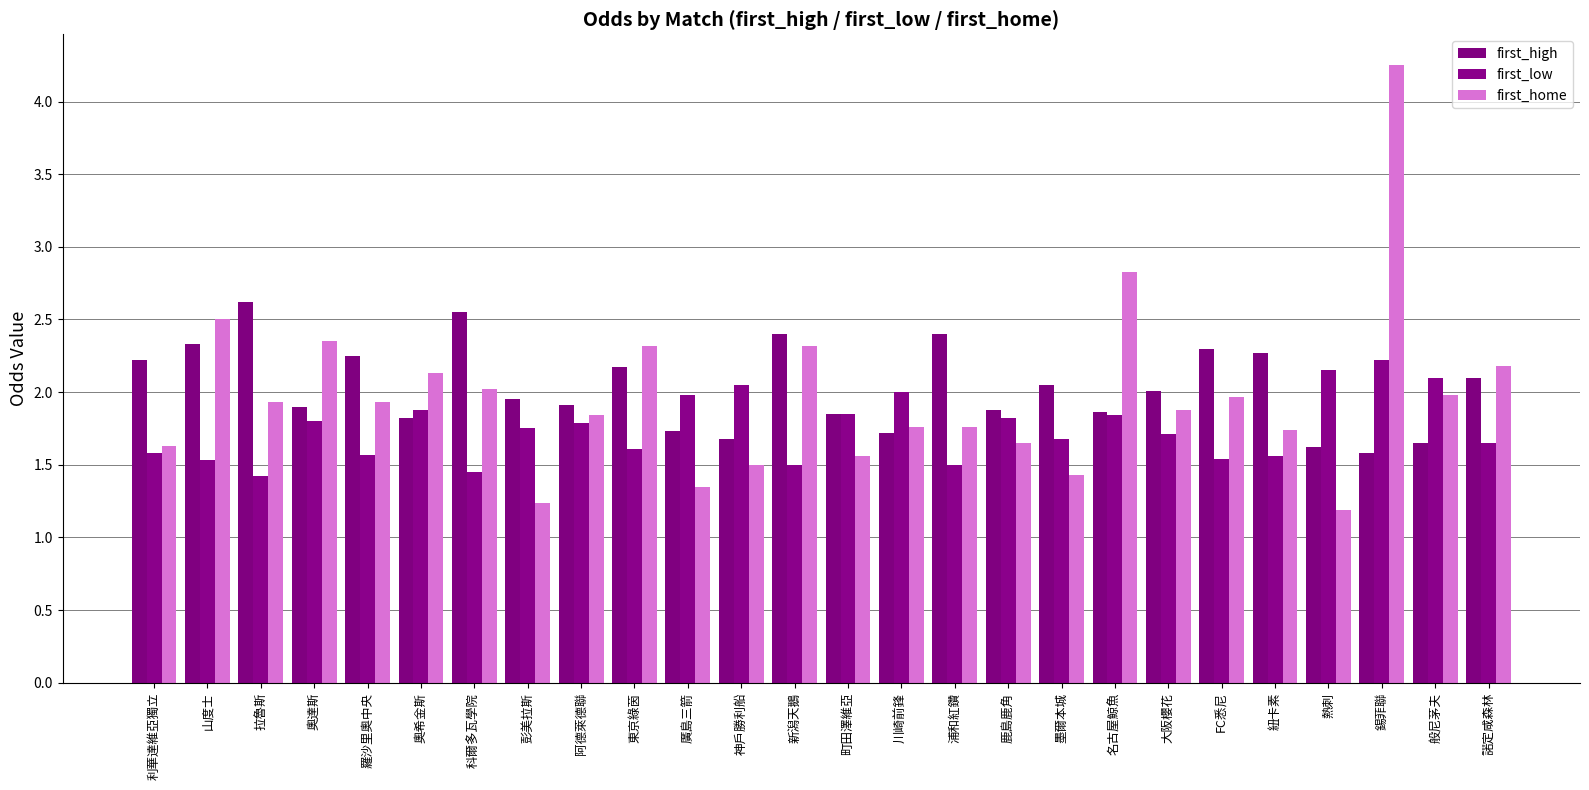

At how many categories does at least one series exceed 2?

20